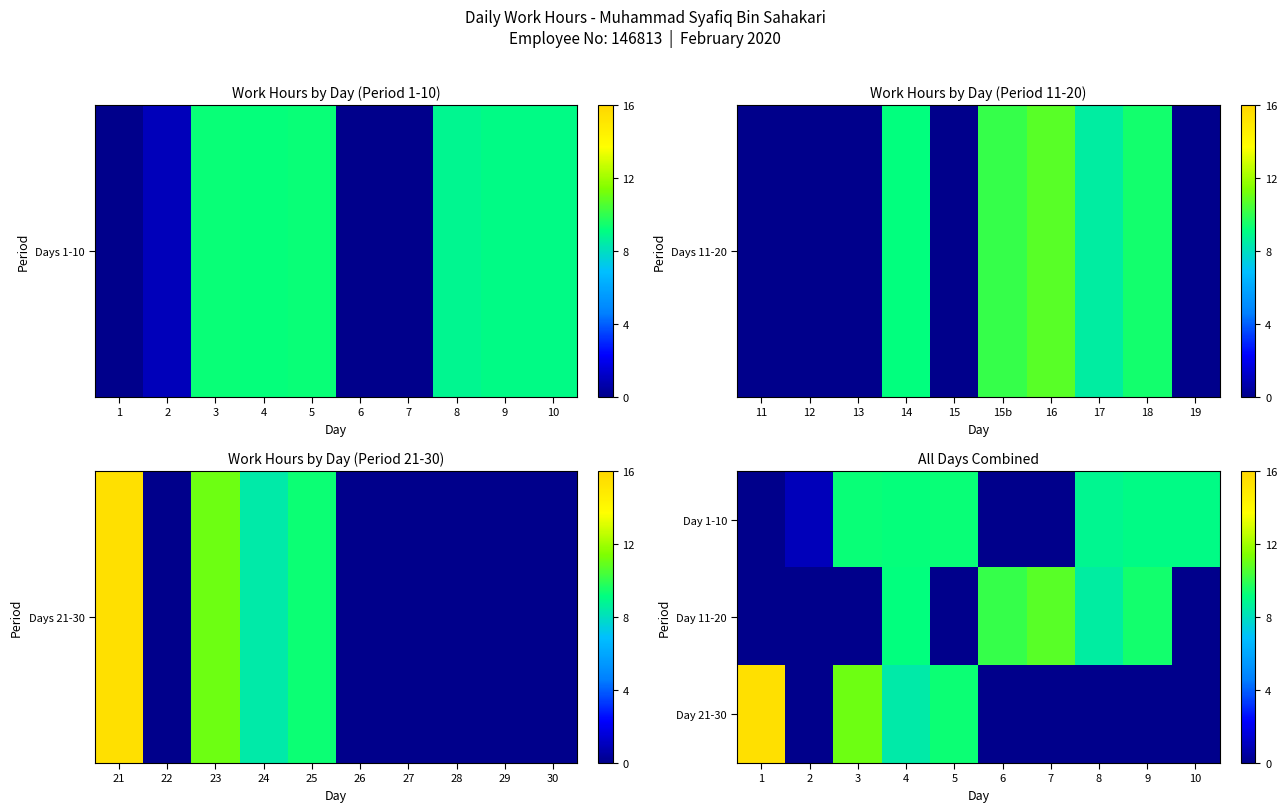

Reading left to right, extract all data points from this chart.

Day 1-10: 1=0.0	2=1.0	3=9.2	4=9.2	5=9.3	6=0.0	7=0.0	8=8.8	9=9.0	10=9.0
Day 11-20: 1=0.0	2=0.0	3=0.0	4=9.2	5=0.0	6=10.1	7=10.7	8=8.5	9=9.4	10=0.0
Day 21-30: 1=15.4	2=0.0	3=11.1	4=8.4	5=9.3	6=0.0	7=0.0	8=0.0	9=0.0	10=0.0